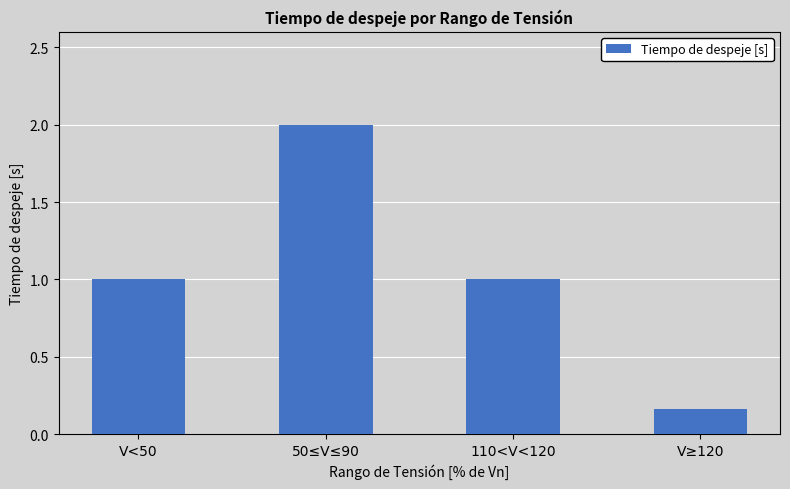

True or false: the data shows 3.6 at 50≤V≤90.

False